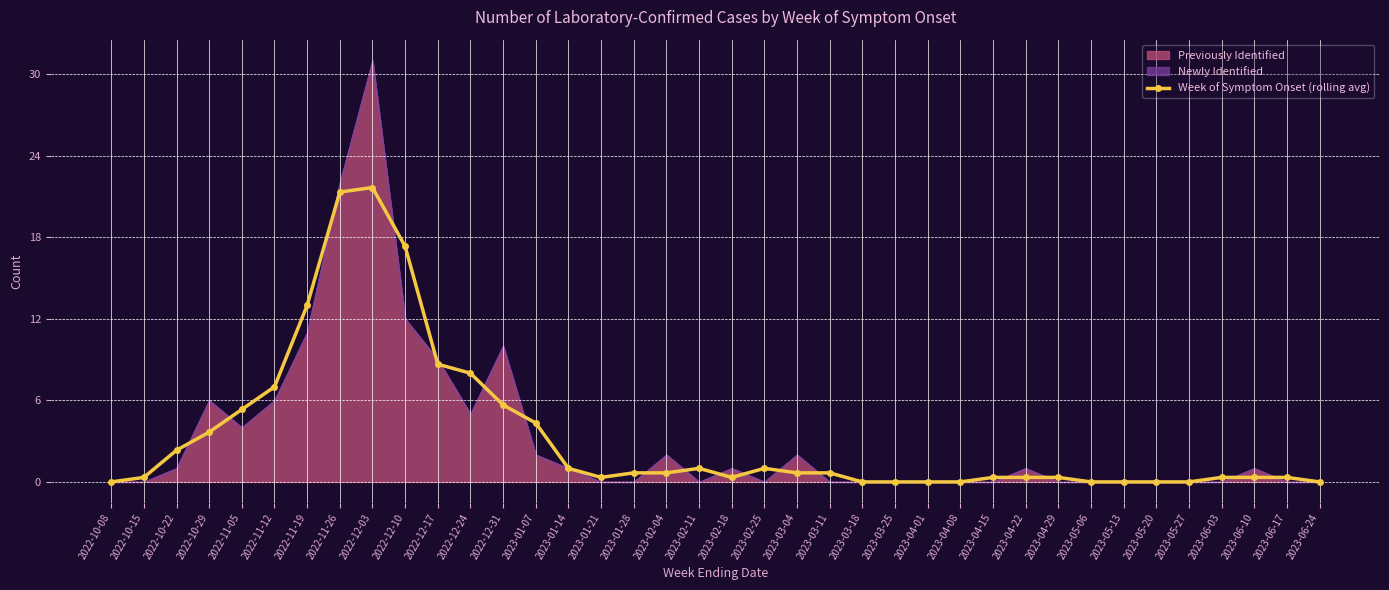

What is the average value?

3.3